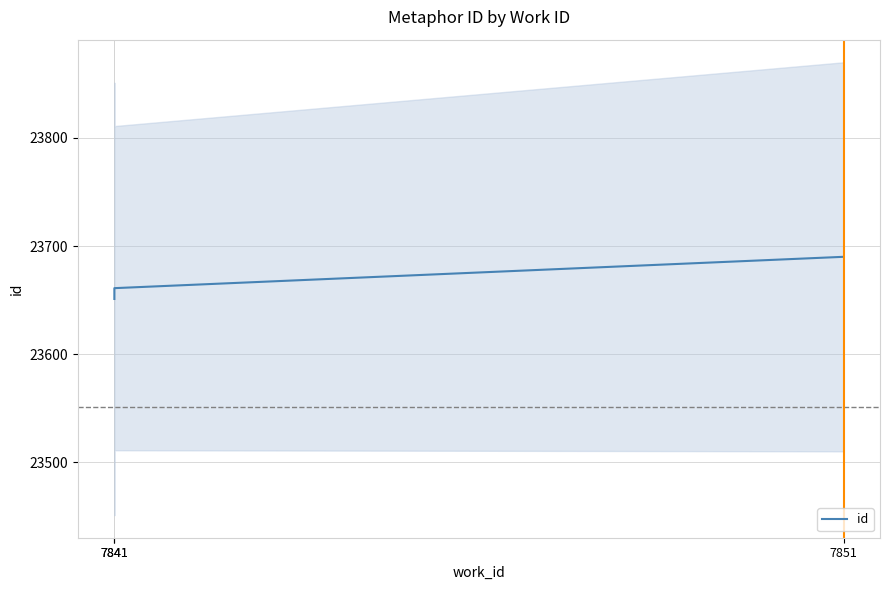

Which has a higher value, 7841 or 7851?

7851